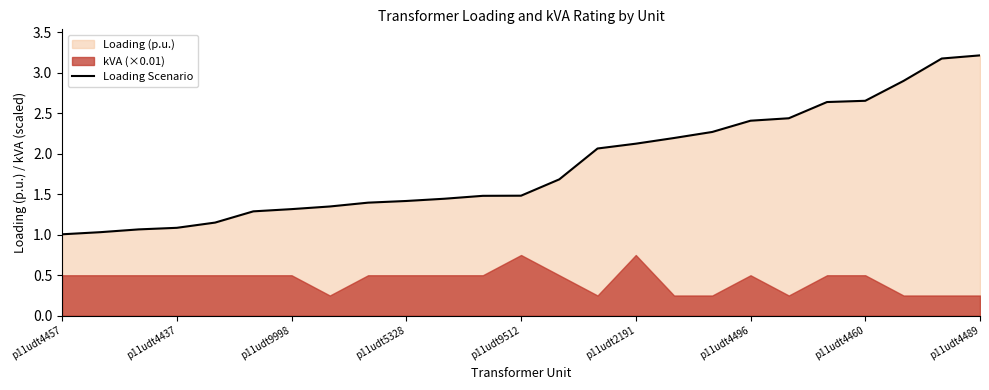

What is the change in value from 20 to 23?

+0.5